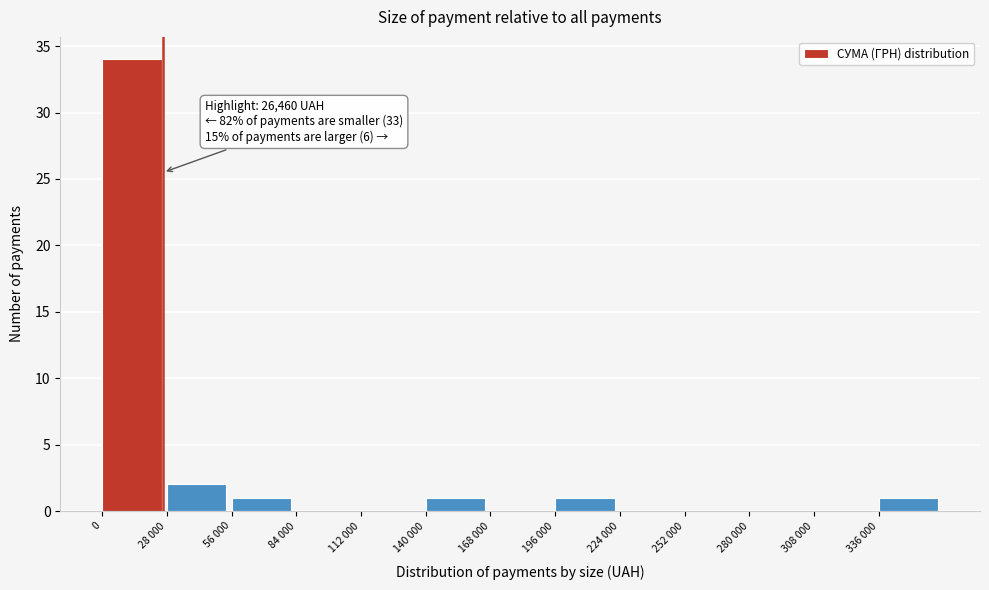

Reading left to right, extract all data points from this chart.

0=34	28 000=2	56 000=1	84 000=0	112 000=0	140 000=1	168 000=0	196 000=1	224 000=0	252 000=0	280 000=0	308 000=0	336 000=1